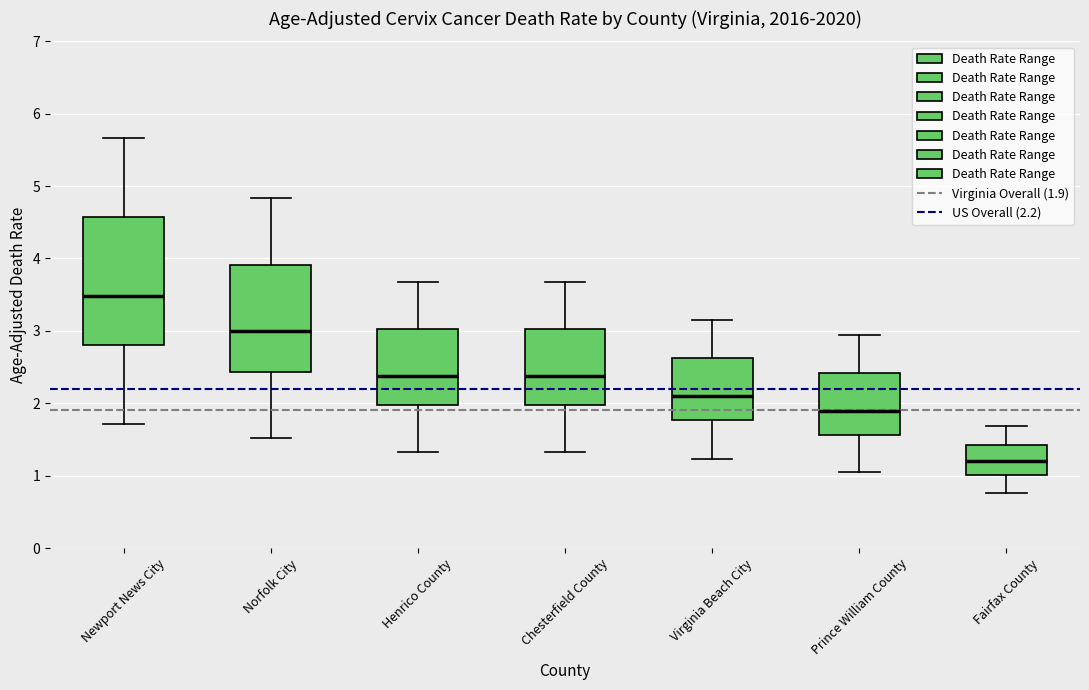

Comparing the boxes themselves (not the whiskers), which one is the tallest?

Newport News City